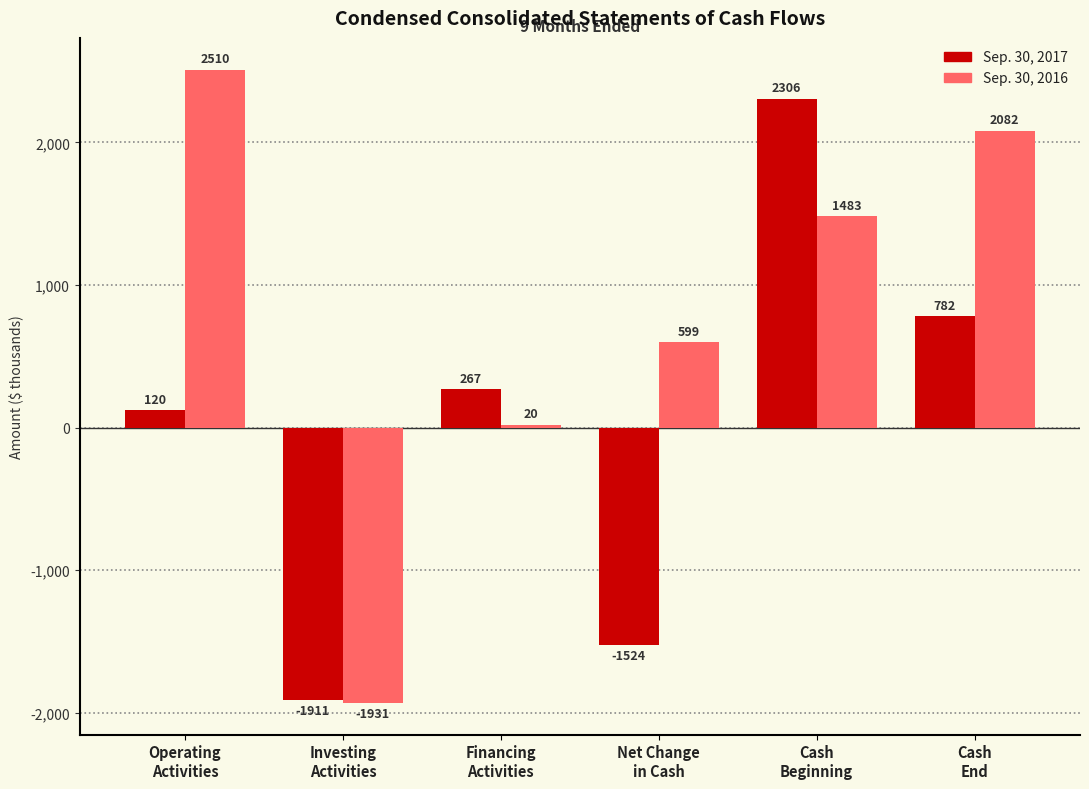

How many values in Sep. 30, 2016 are below zero?

1